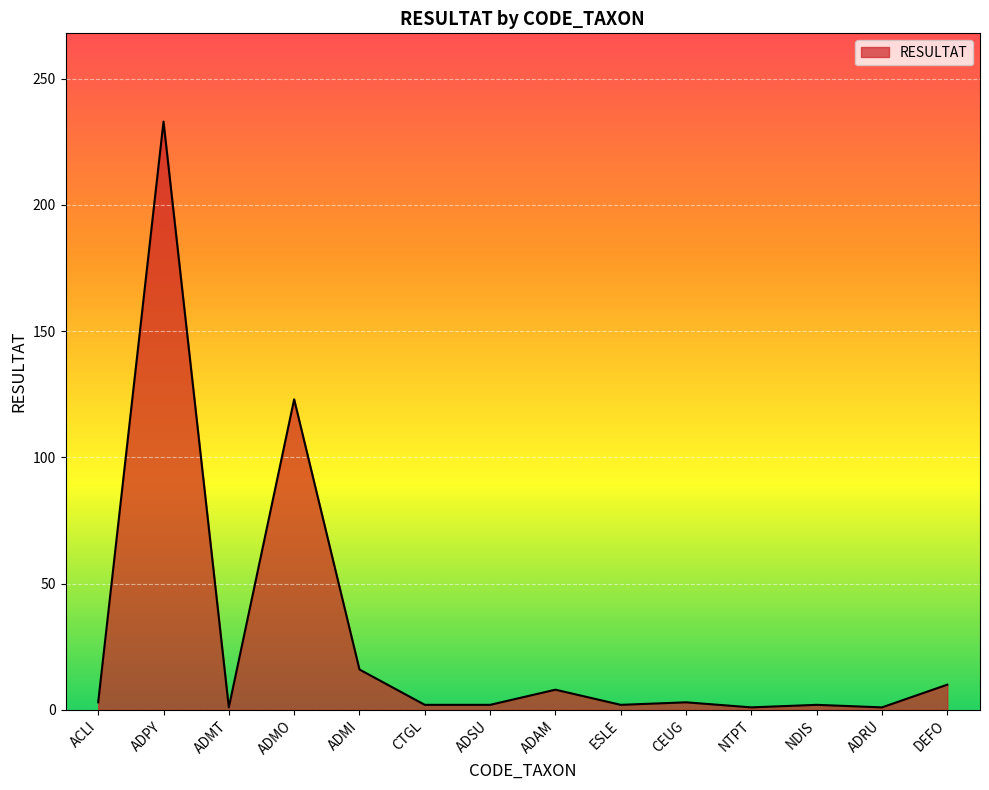

The value at ADAM is 8. True or false?

True